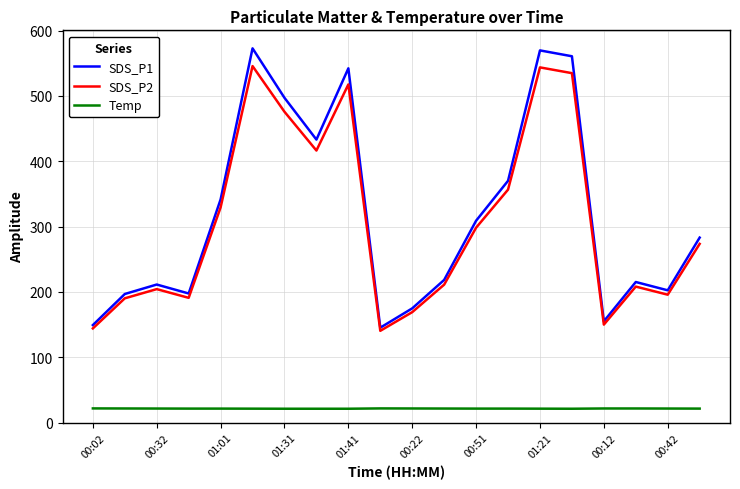

How many lines are shown in the chart?

3